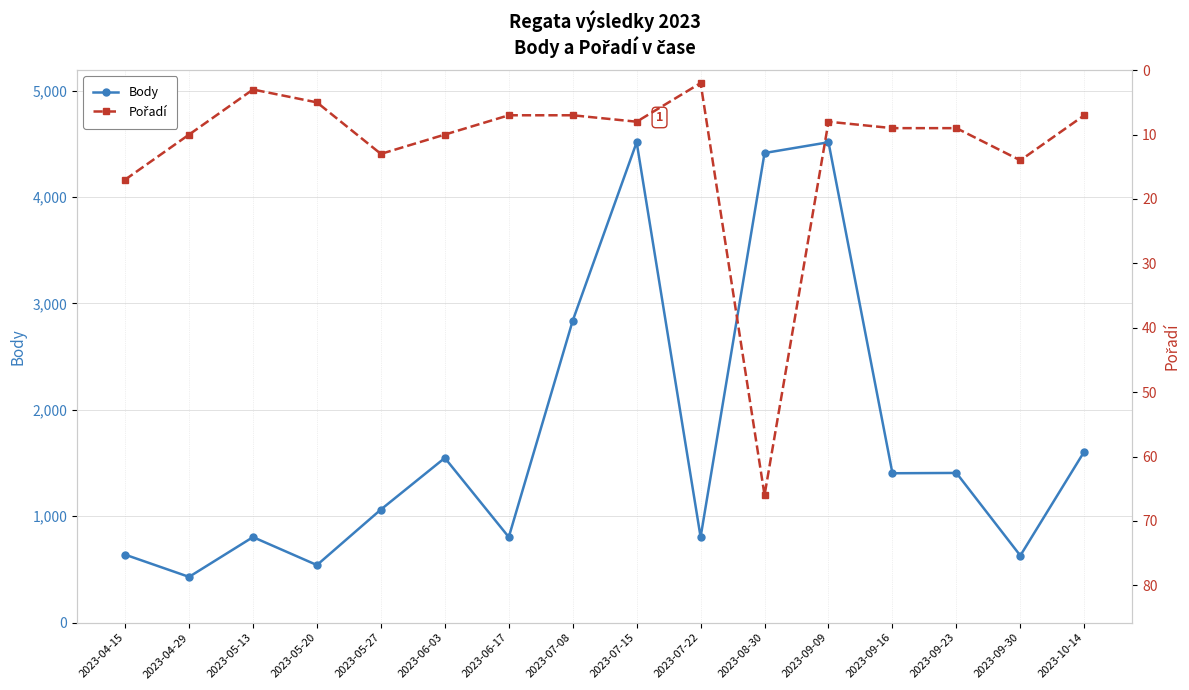

In Body, how many points are higher than both neighbors (excluding endpoints)?

5